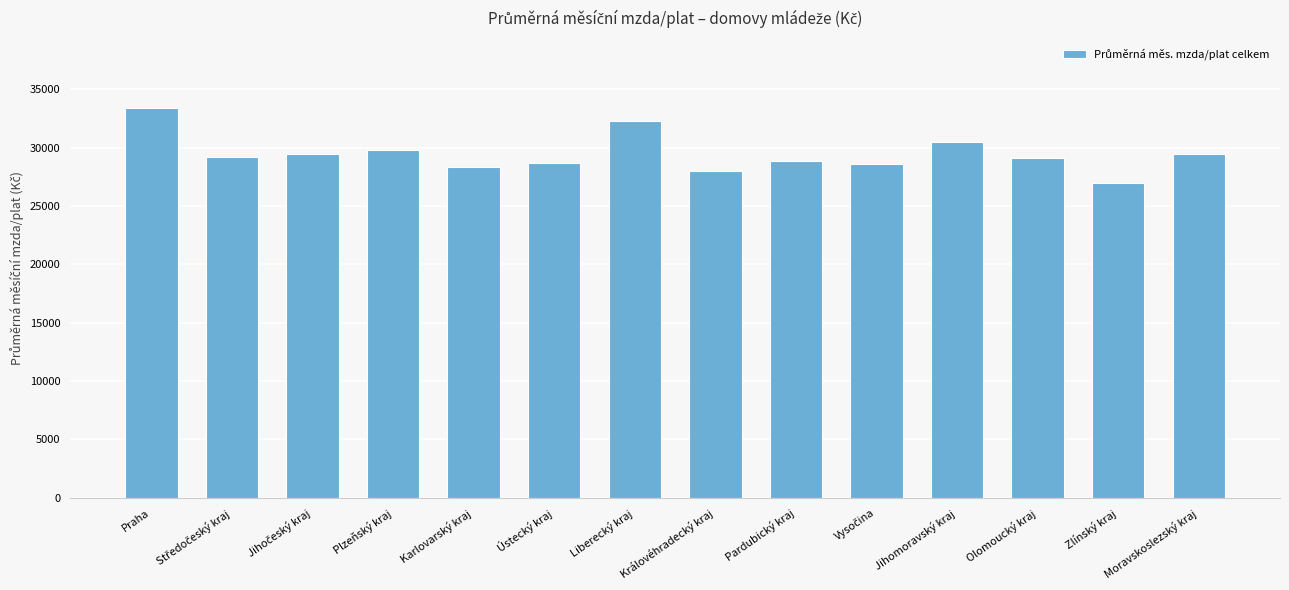

What is the difference between the maximum and minimum values?

6440.9